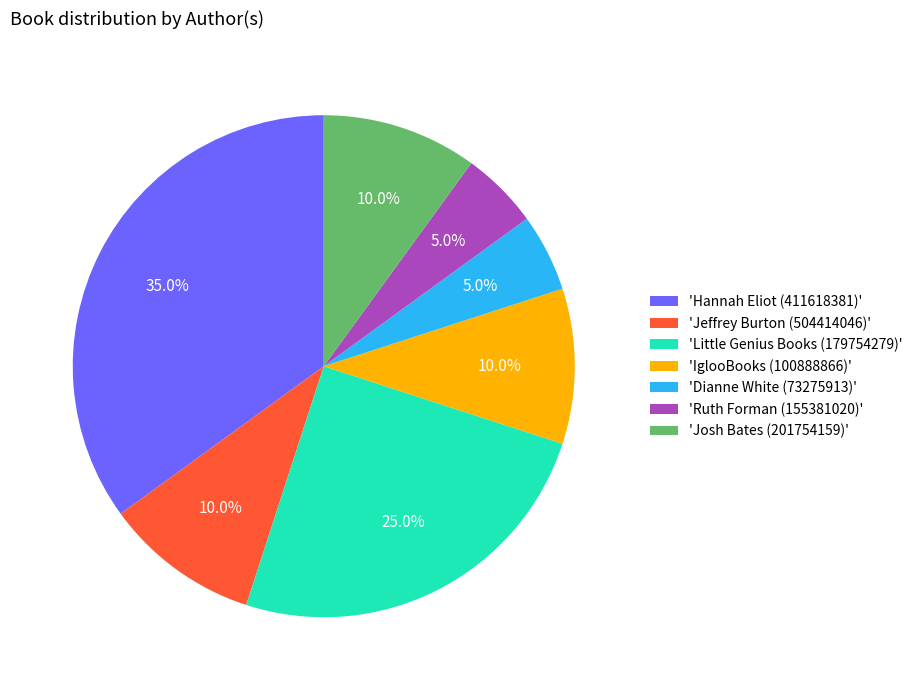

How many slices are in this pie chart?

7